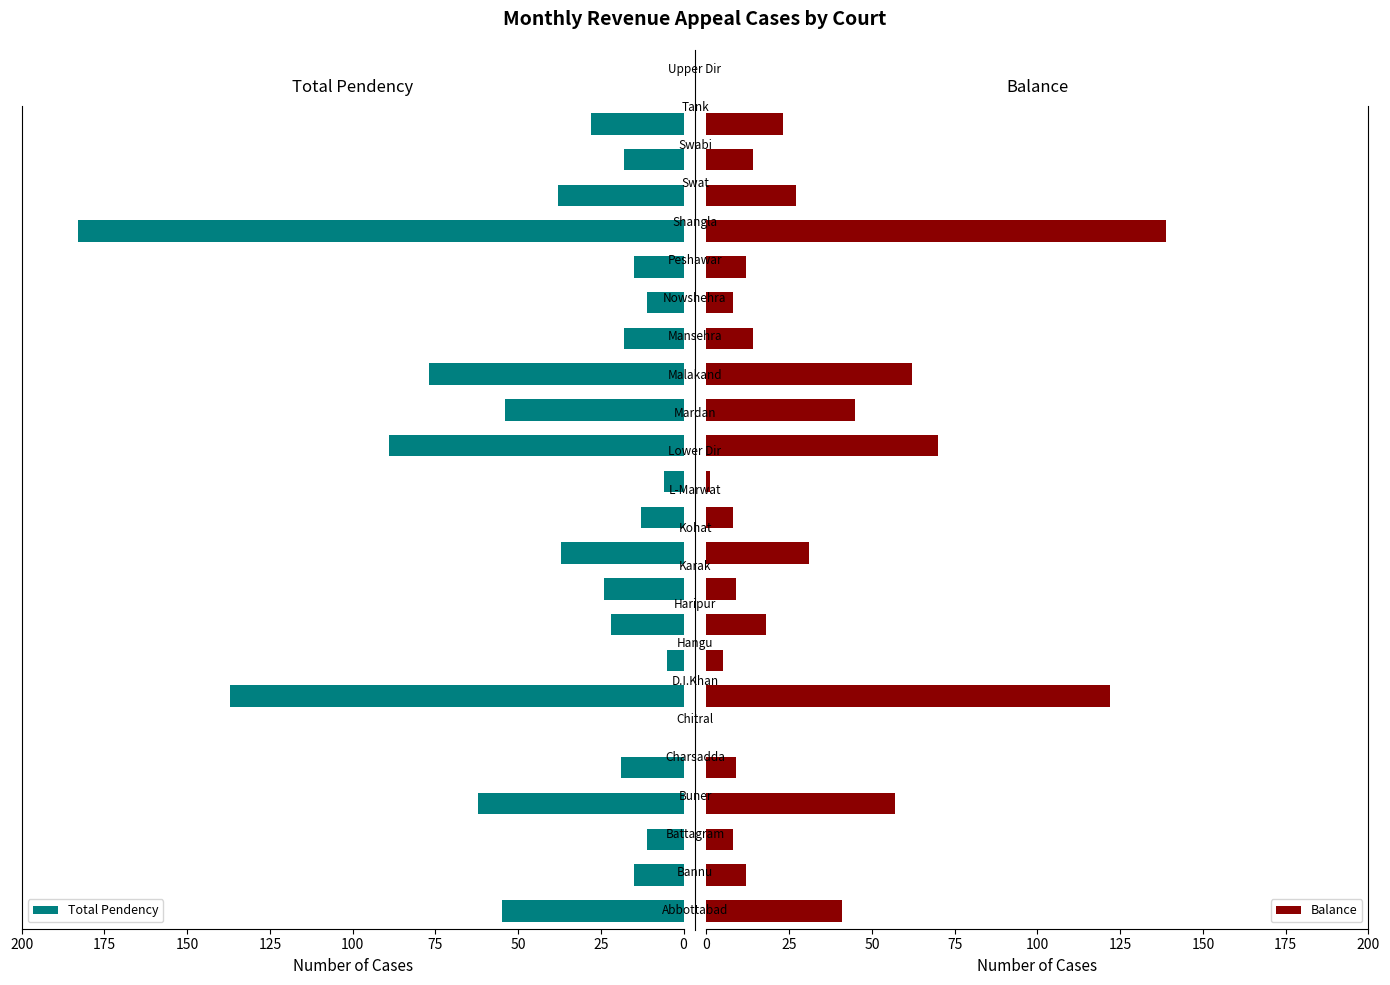

What is the maximum value for Total Pendency?

183